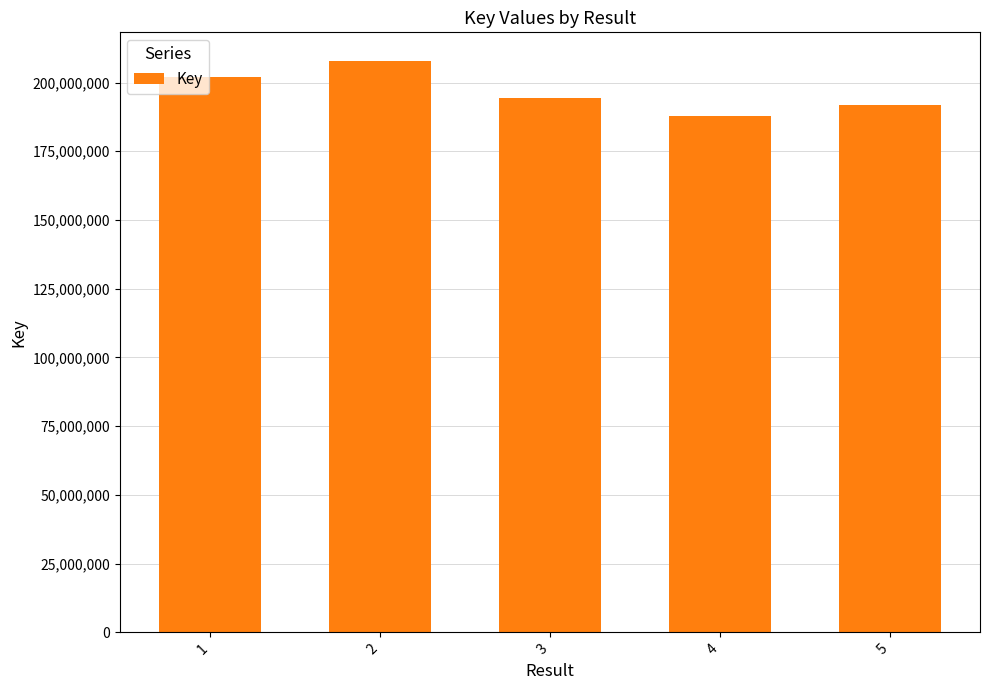

Reading right to left, what are all the values shown in this chart?

5=191926386	4=187998861	3=194416398	2=207859283	1=201881412